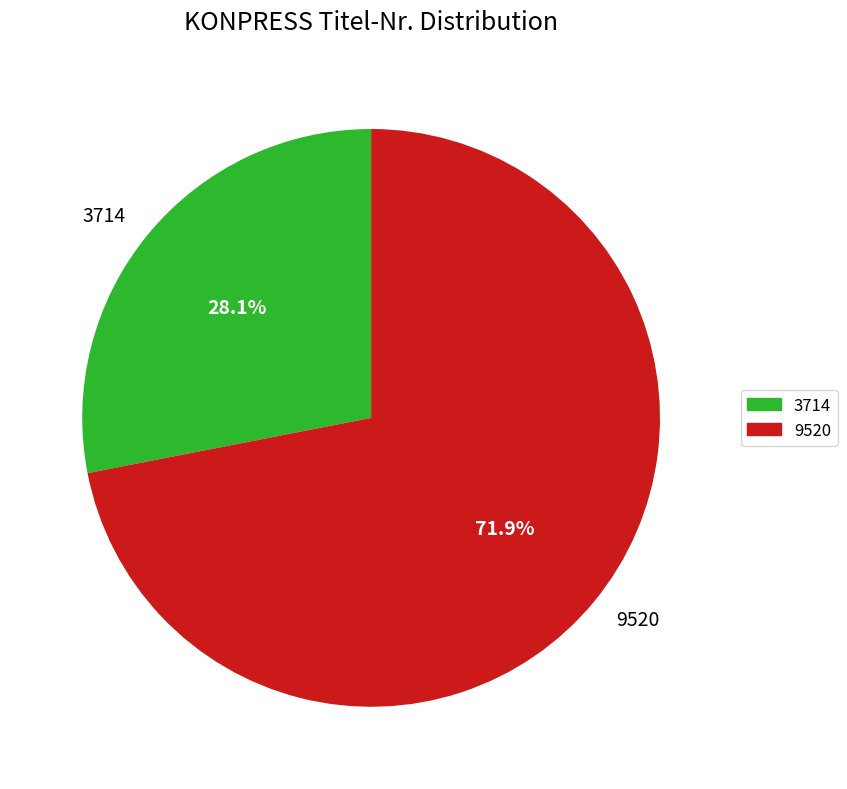

Count the number of slices in the pie.

2